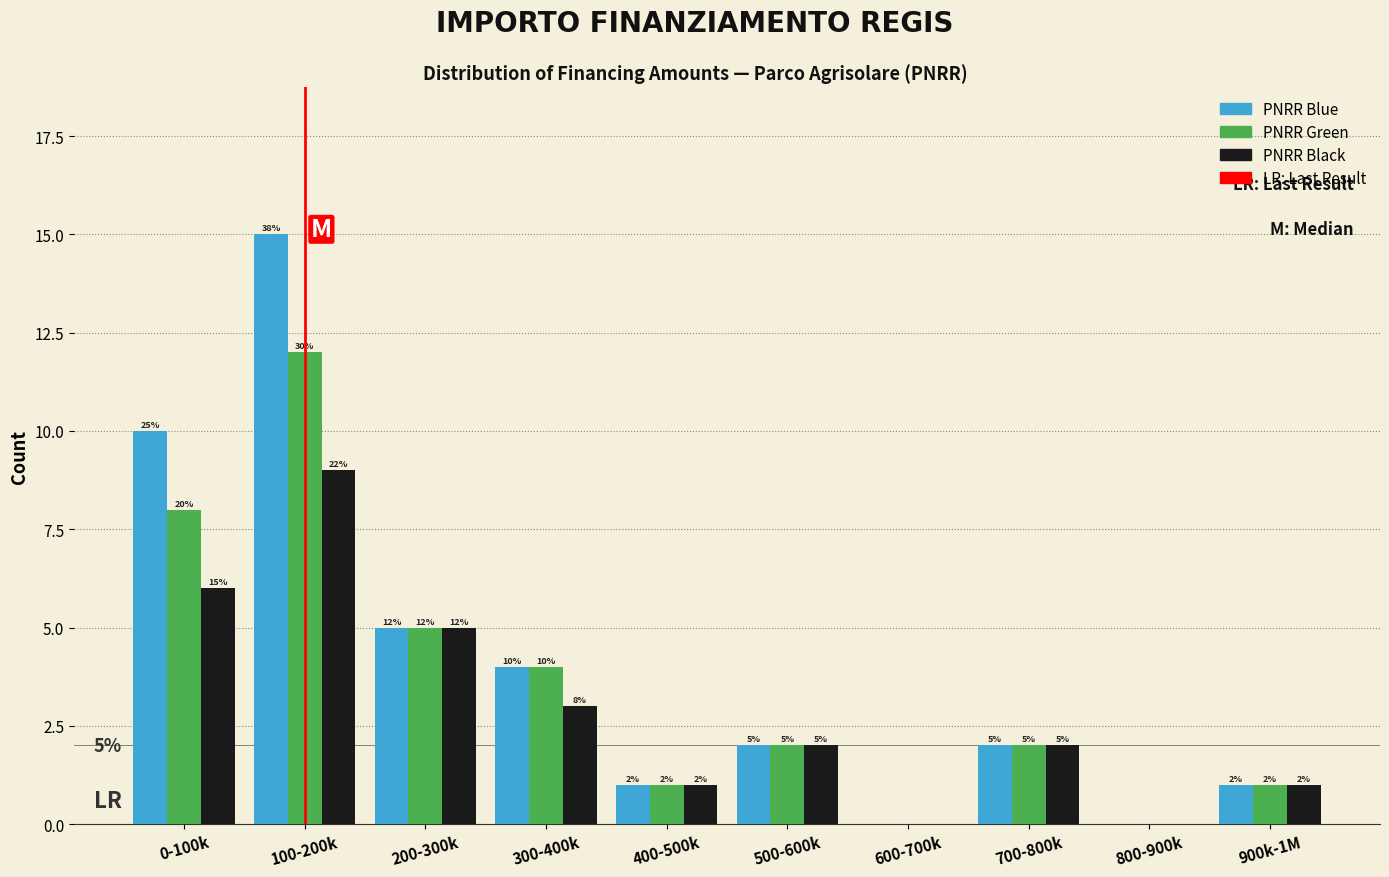

Reading left to right, extract all data points from this chart.

PNRR Blue: 0-100k=10	100-200k=15	200-300k=5	300-400k=4	400-500k=1	500-600k=2	600-700k=0	700-800k=2	800-900k=0	900k-1M=1
PNRR Green: 0-100k=8	100-200k=12	200-300k=5	300-400k=4	400-500k=1	500-600k=2	600-700k=0	700-800k=2	800-900k=0	900k-1M=1
PNRR Black: 0-100k=6	100-200k=9	200-300k=5	300-400k=3	400-500k=1	500-600k=2	600-700k=0	700-800k=2	800-900k=0	900k-1M=1